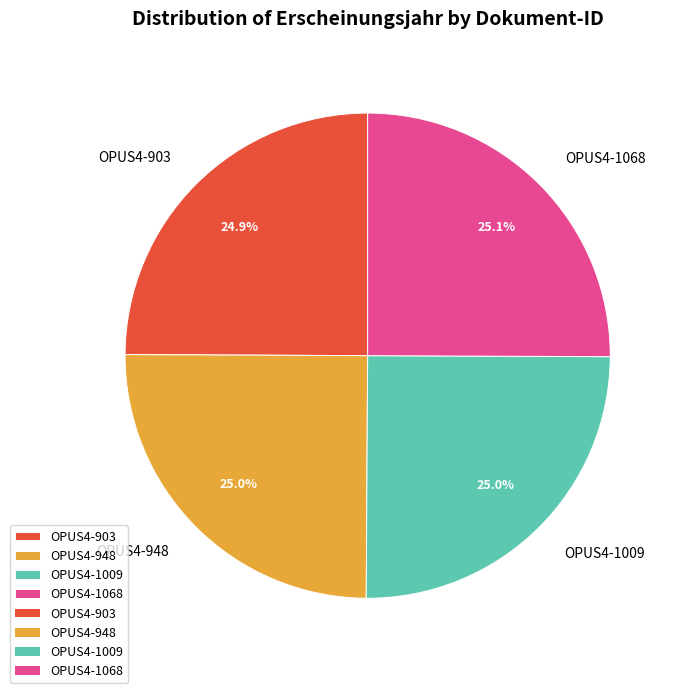

What is the ratio of the value at OPUS4-948 to the value at OPUS4-1068?

1.0